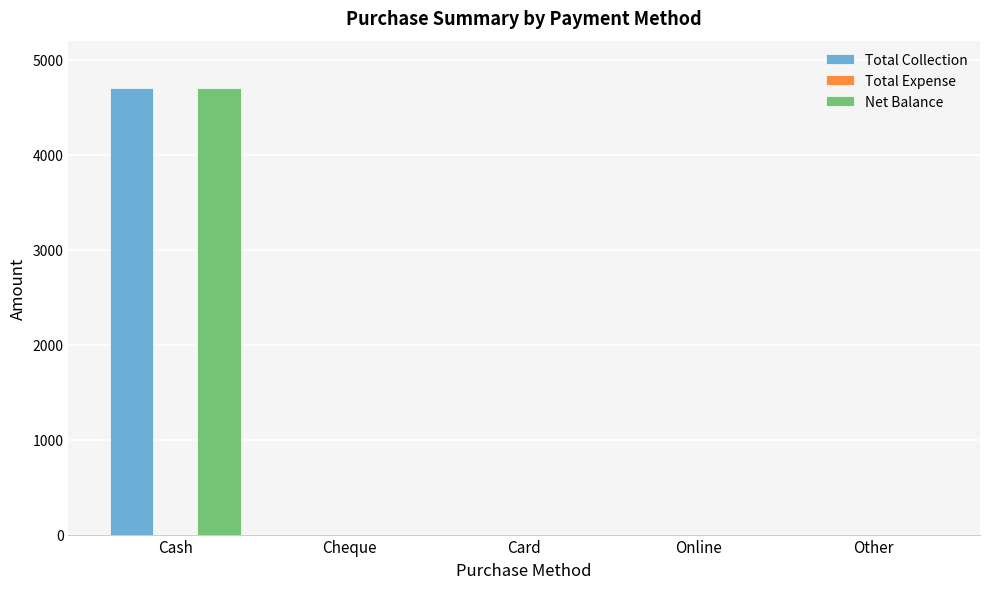

Which category has the highest value in the Total Collection series?

Cash